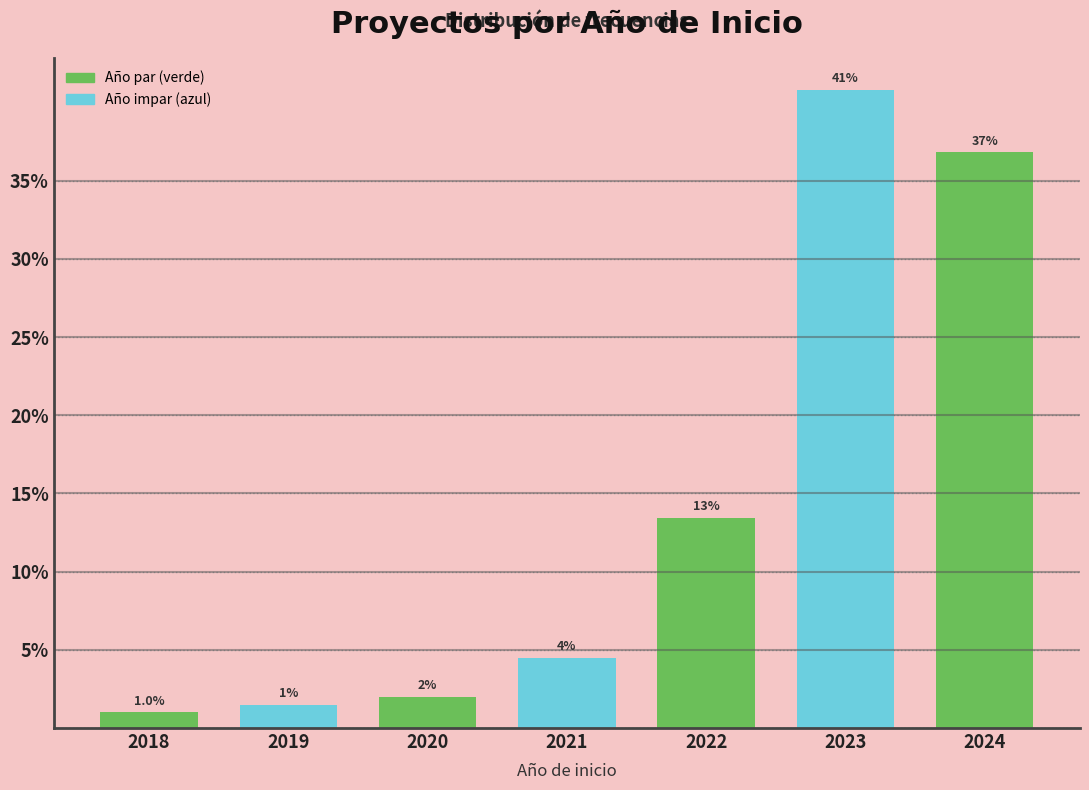

Reading left to right, transcribe all the data shown in this chart.

2018=1.0	2019=1.5	2020=2.0	2021=4.5	2022=13.4	2023=40.8	2024=36.8